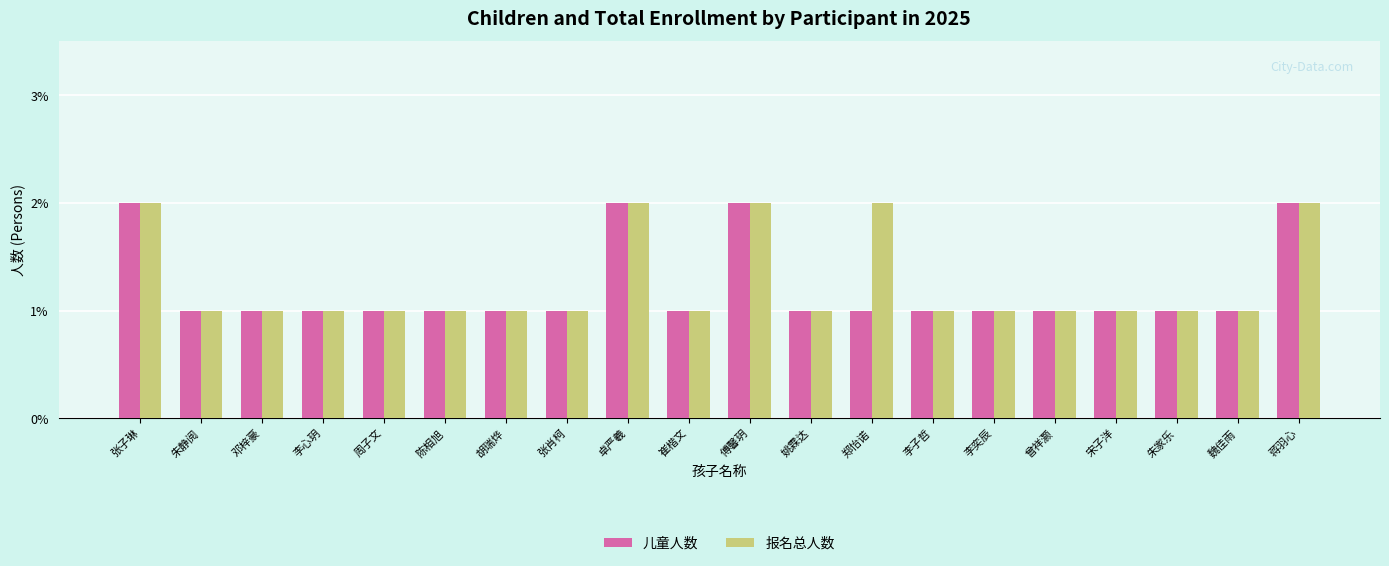

The value of 报名总人数 at 卓严羲 is 2. True or false?

True